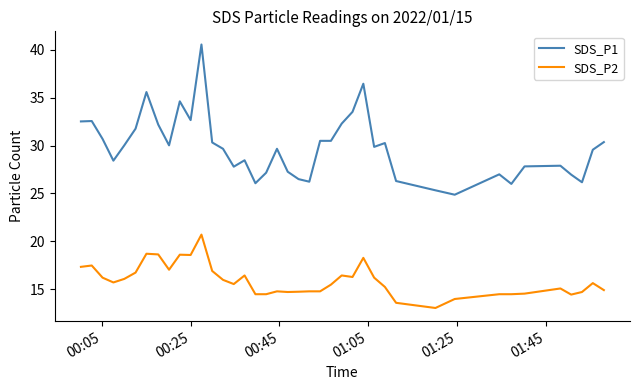

List the series in order of their peak value, highest first.

SDS_P1, SDS_P2